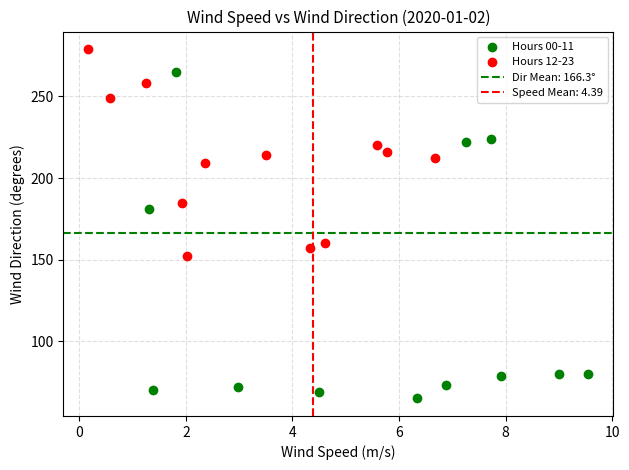

Which series contains the highest Y value?

Hours 12-23